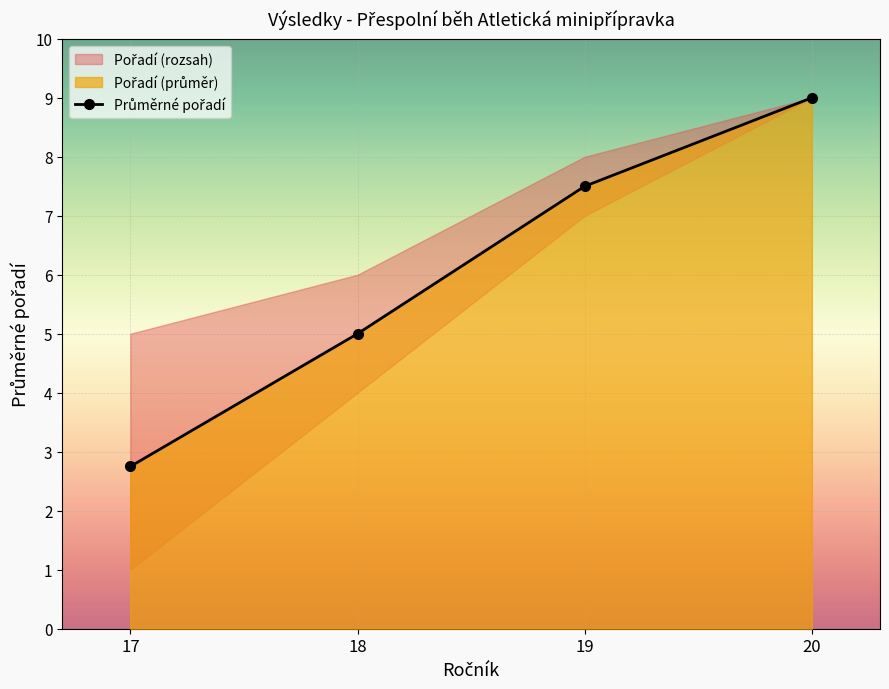

Which has a higher value, 19 or 18?

19